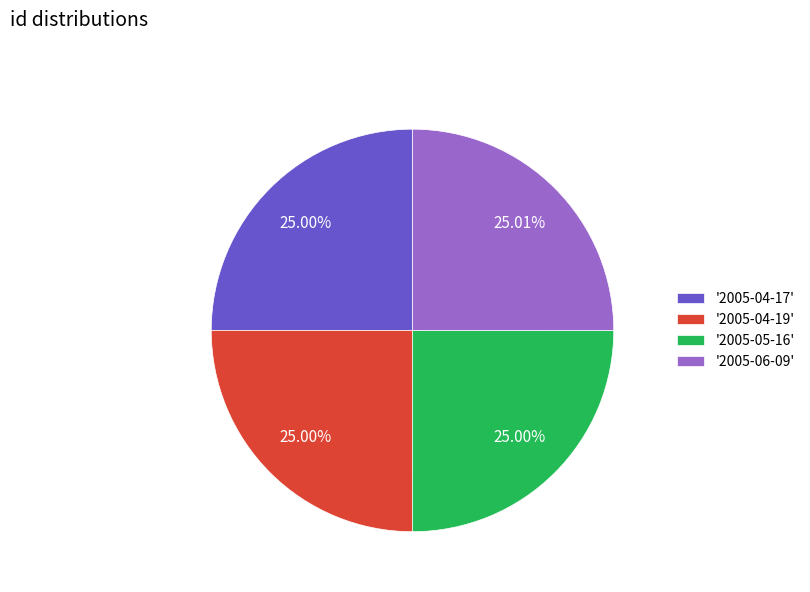

Approximately how many times larger is the value at '2005-05-16' compared to '2005-04-17'?

1.0